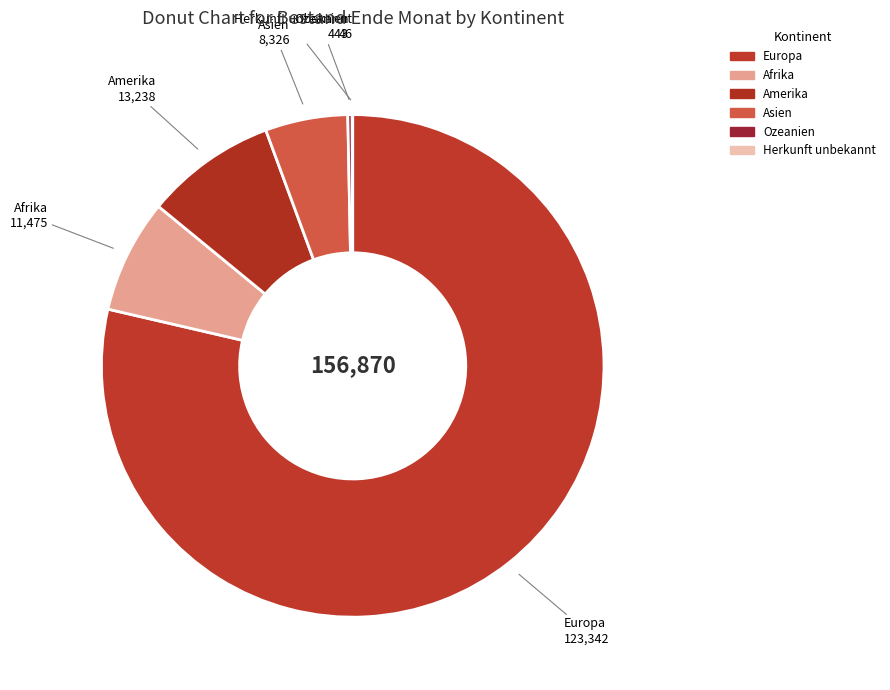

Which has a higher value, Afrika or Ozeanien?

Afrika